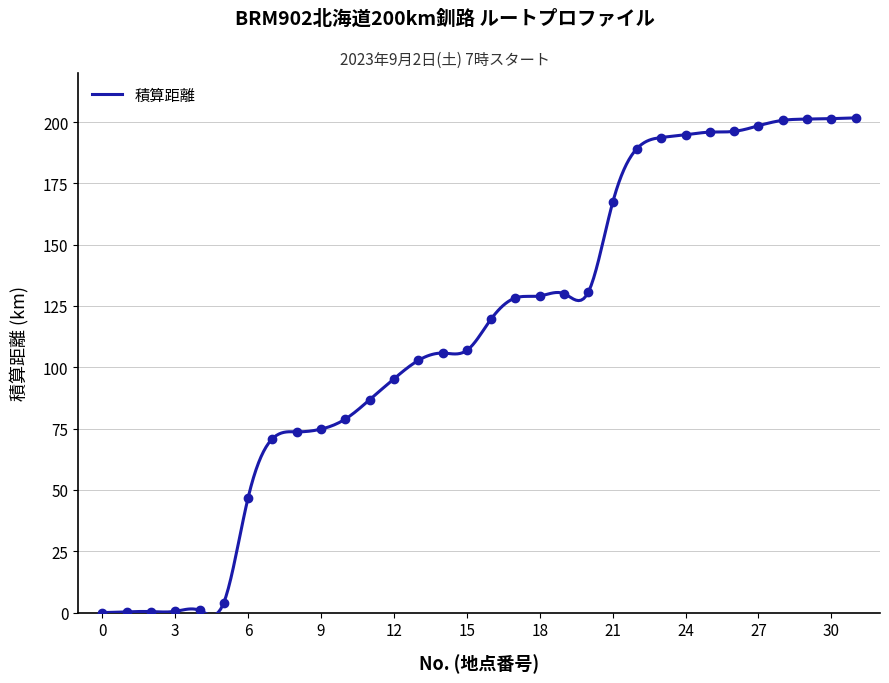

Reading right to left, list all the values displayed in this chart.

31=201.7	30=201.4	29=201.2	28=200.7	27=198.5	26=196.2	25=195.9	24=194.8	23=193.7	22=189.2	21=167.2	20=130.7	19=130.0	18=129.1	17=128.3	16=119.7	15=106.9	14=105.8	13=102.8	12=95.3	11=86.8	10=78.9	9=74.8	8=73.7	7=70.9	6=46.9	5=4.1	4=0.9	3=0.5	2=0.4	1=0.3	0=0.0